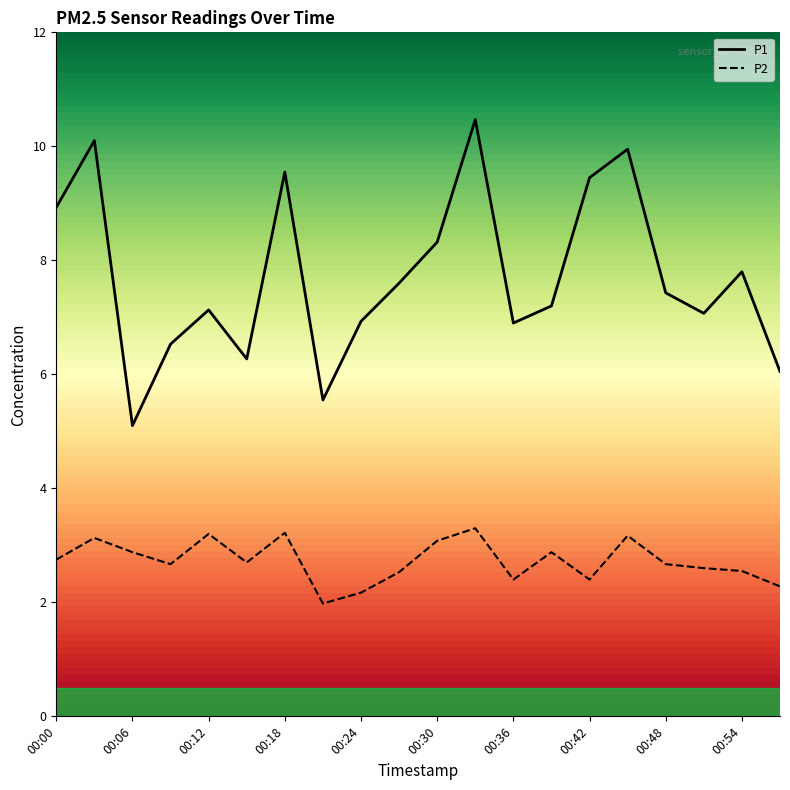

True or false: P1 and P2 cross at least once.

False